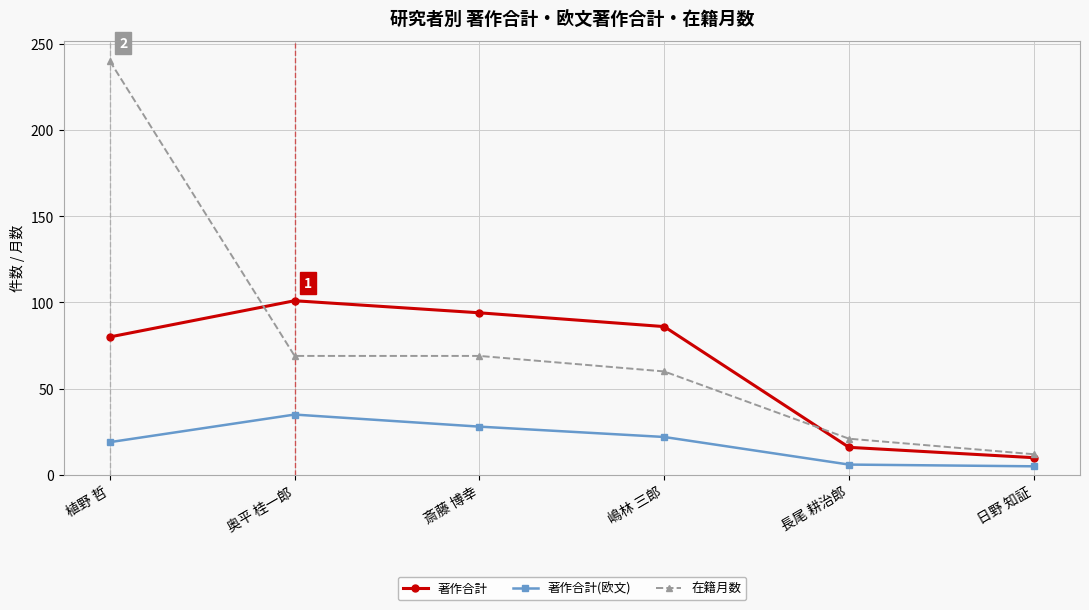

Between 斎藤 博幸 and 長尾 耕治郎, which series saw the biggest shift?

著作合計